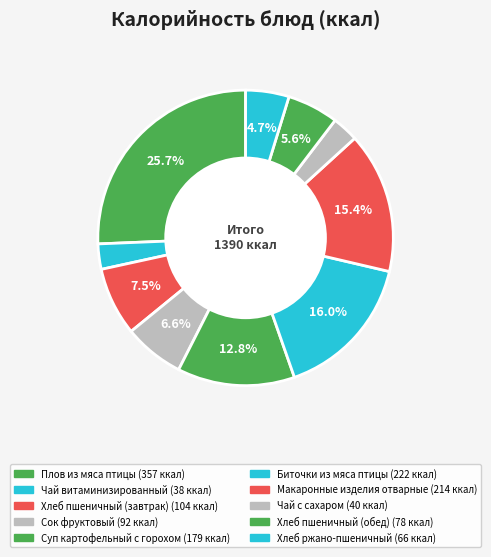

Count the number of slices in the pie.

10